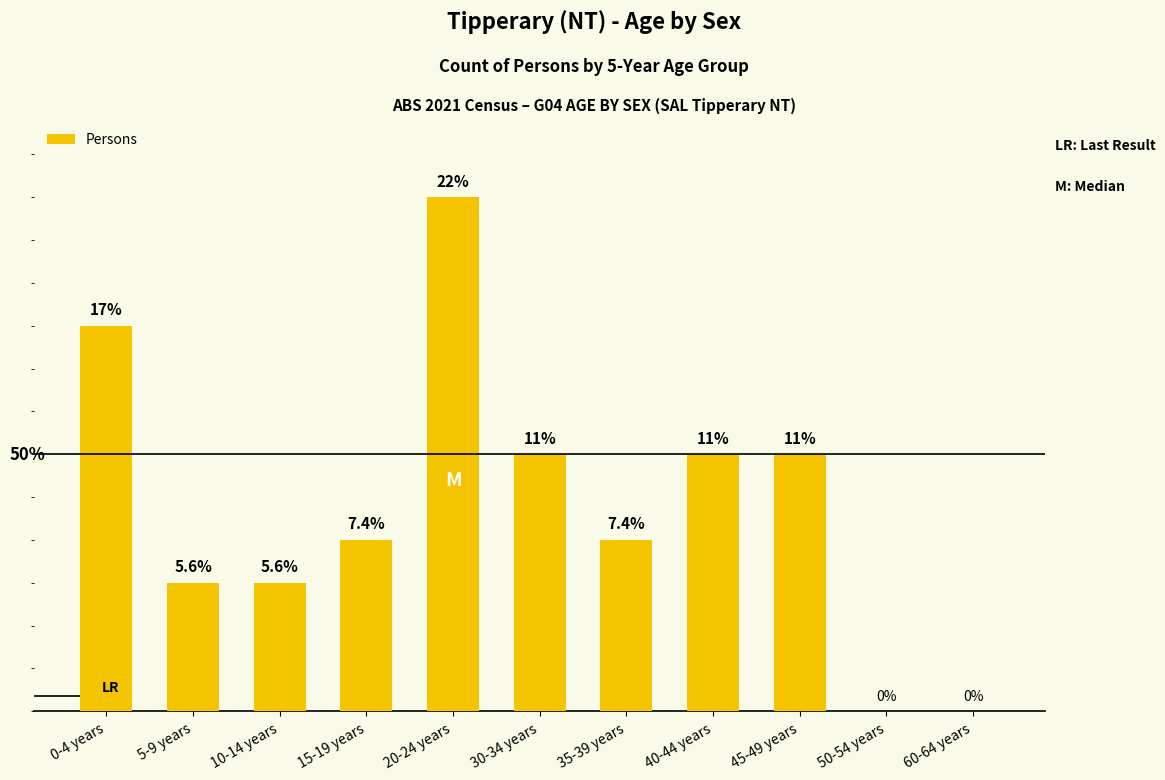

Are the bars horizontal?

No